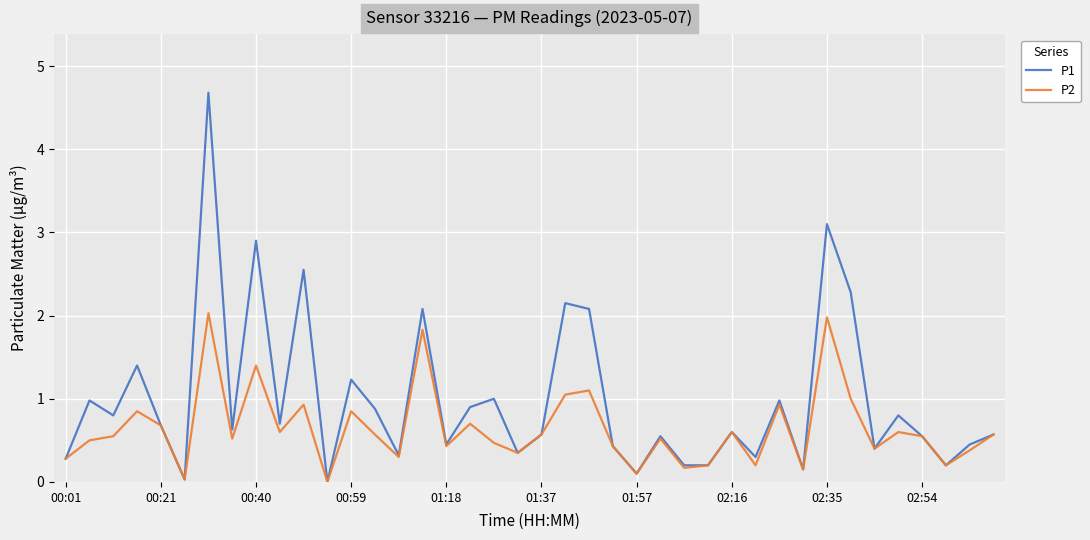

Which series has the widest spread of values?

P1